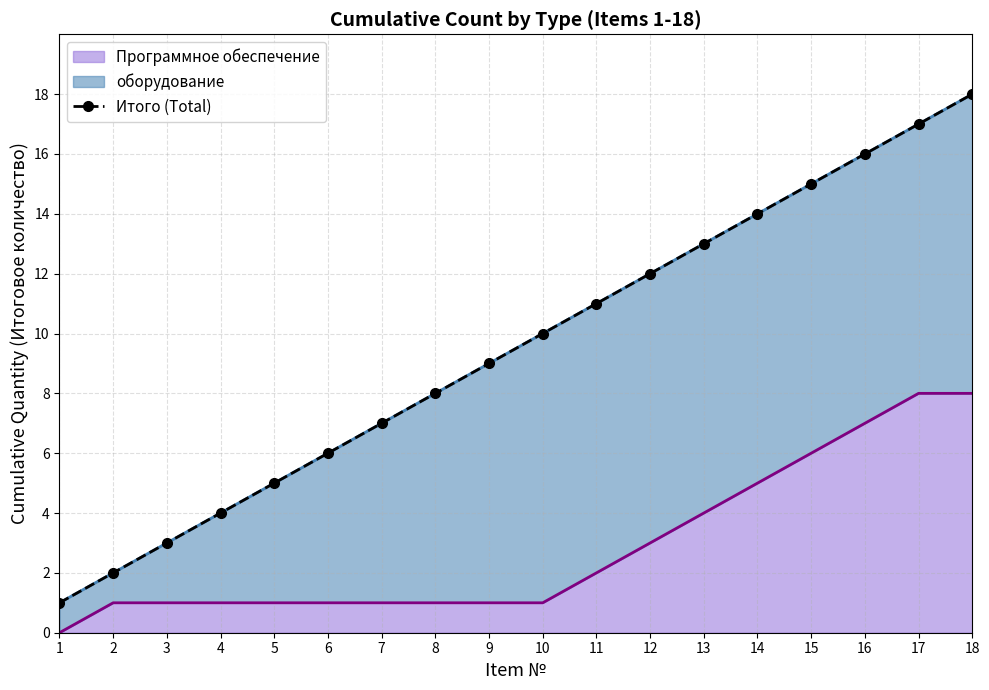

What is the maximum value shown in the chart?

18